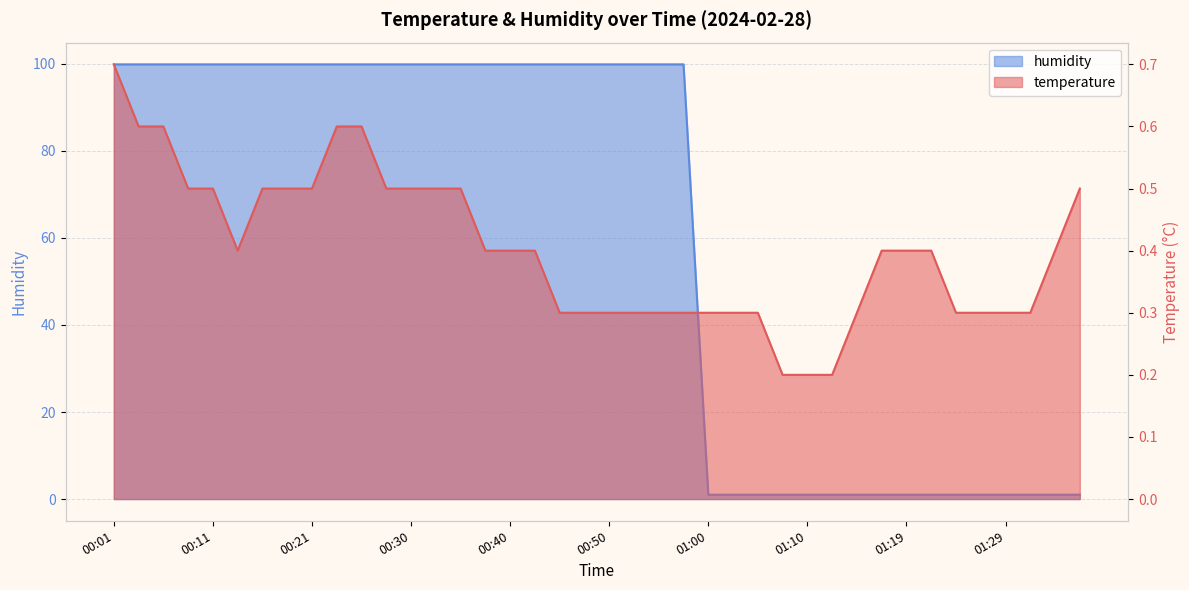

What is the value of the temperature point at the 37th from the left?

0.3